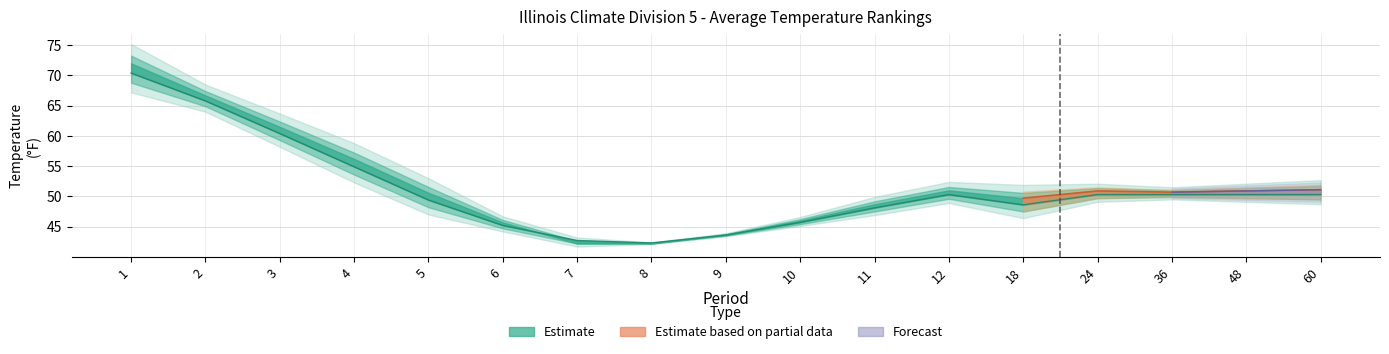

Which category has the highest value across all series?

1